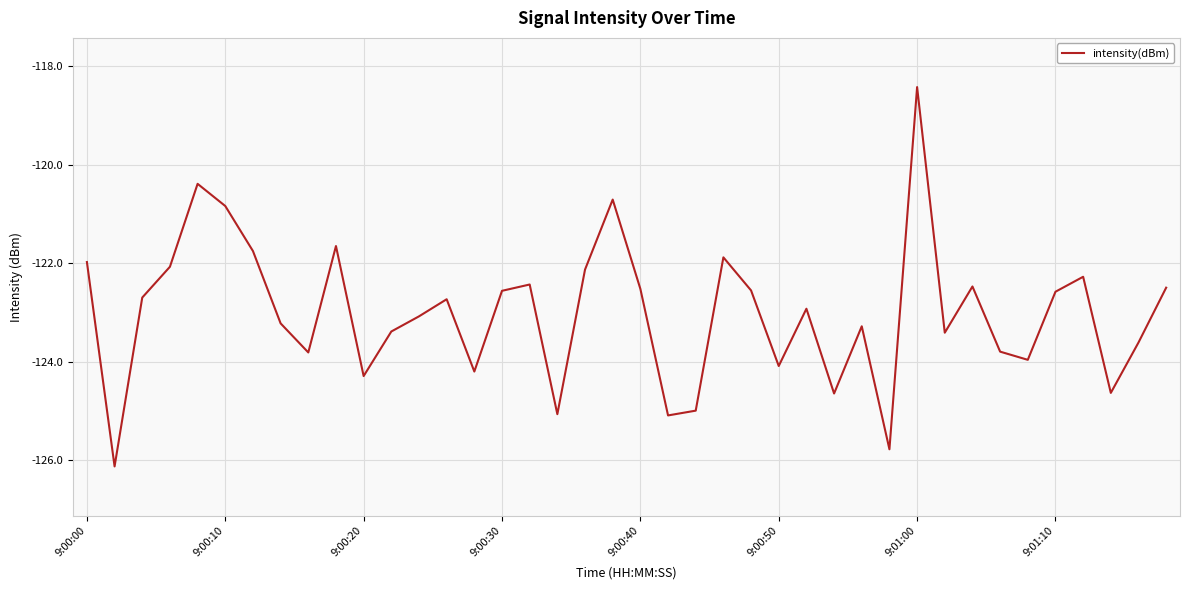

What is the maximum value shown in the chart?

-118.4